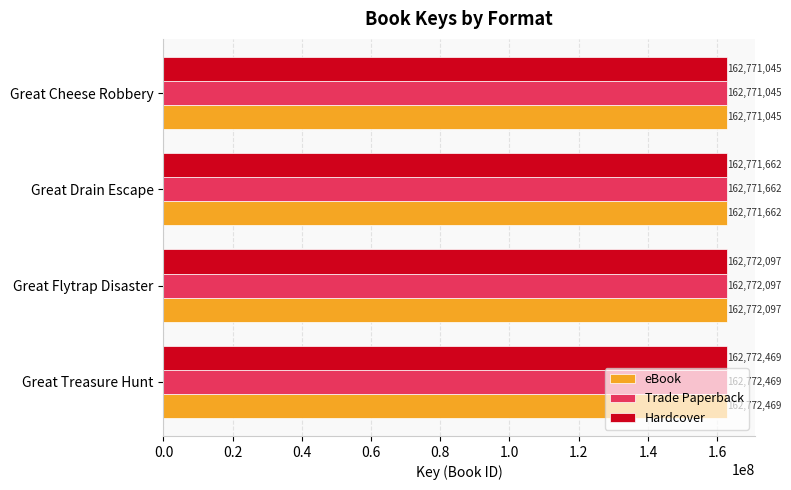

What is the greatest value displayed?

162772469